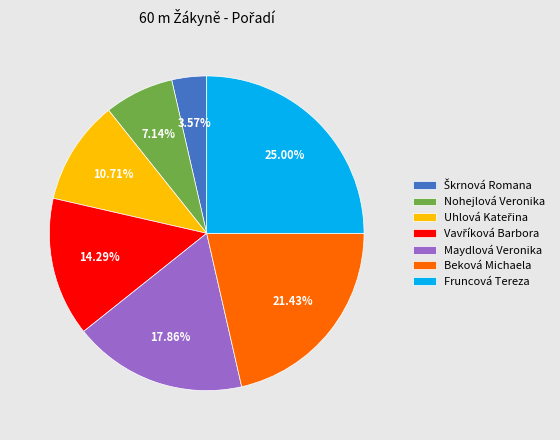

Which slice is the largest?

Fruncová Tereza